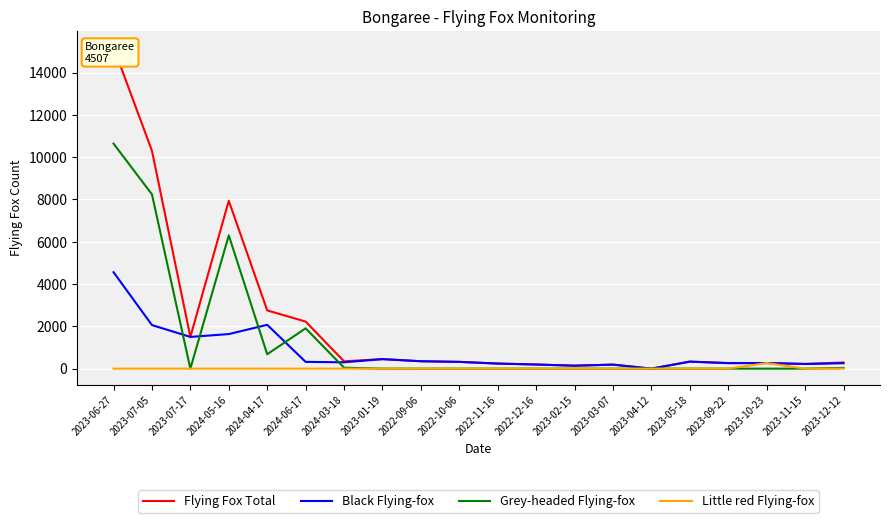

At which label does Flying Fox Total reach its minimum?

2023-04-12